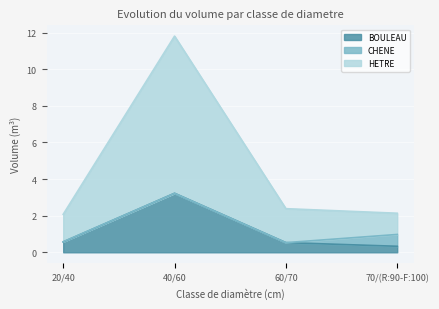

At which label is BOULEAU closest to 1?

20/40